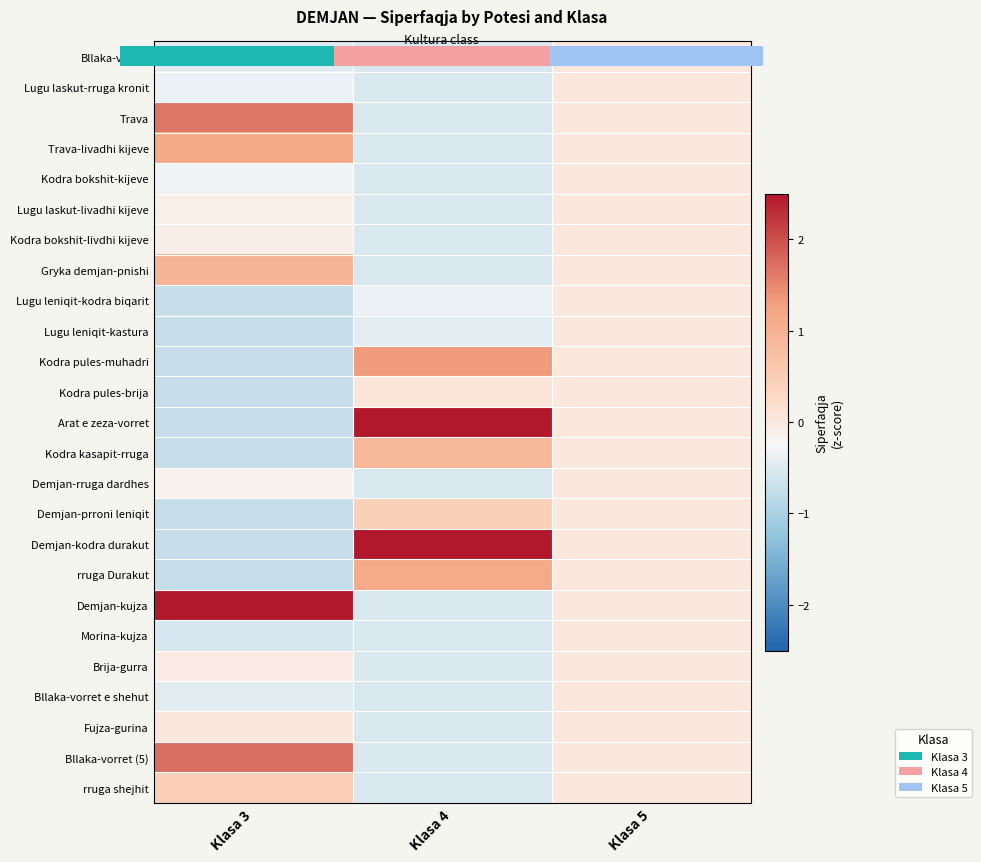

Which category has the lowest value in the Demjan-kodra durakut series?

Klasa 3